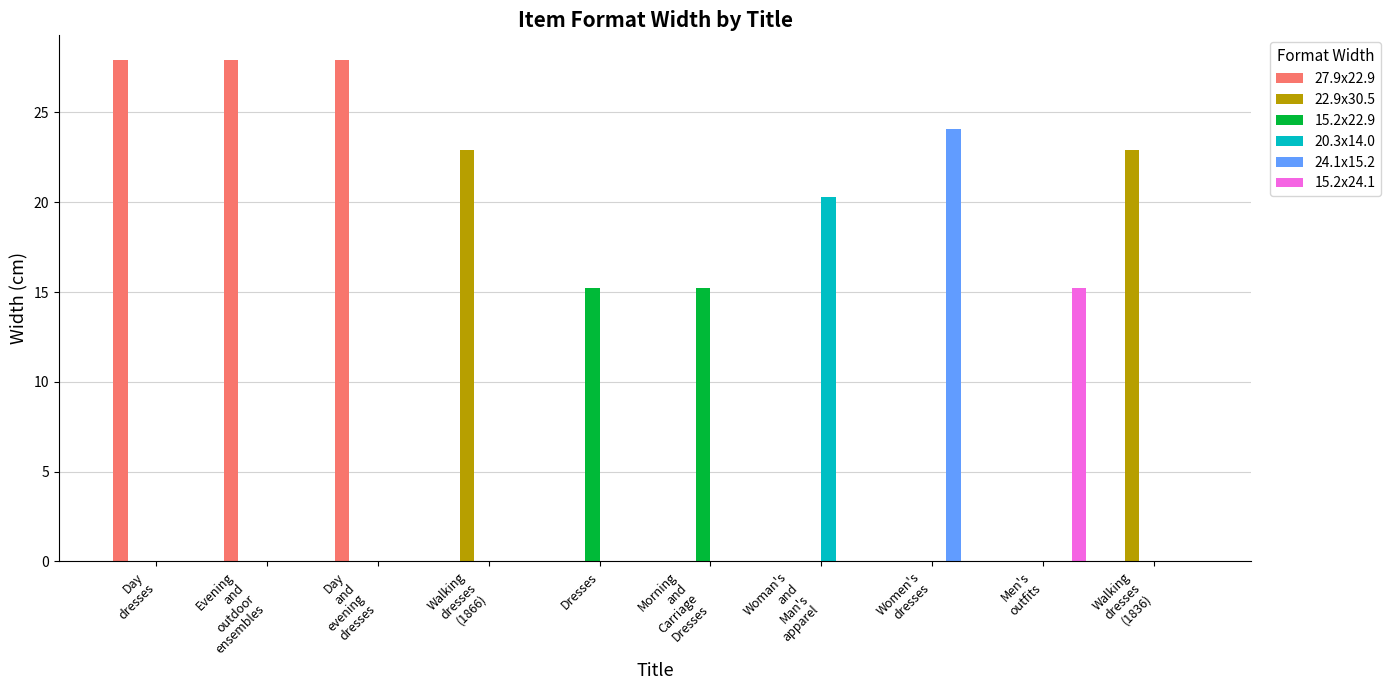

True or false: 15.2x24.1 has a value of 0.0 at Women's
dresses.

True